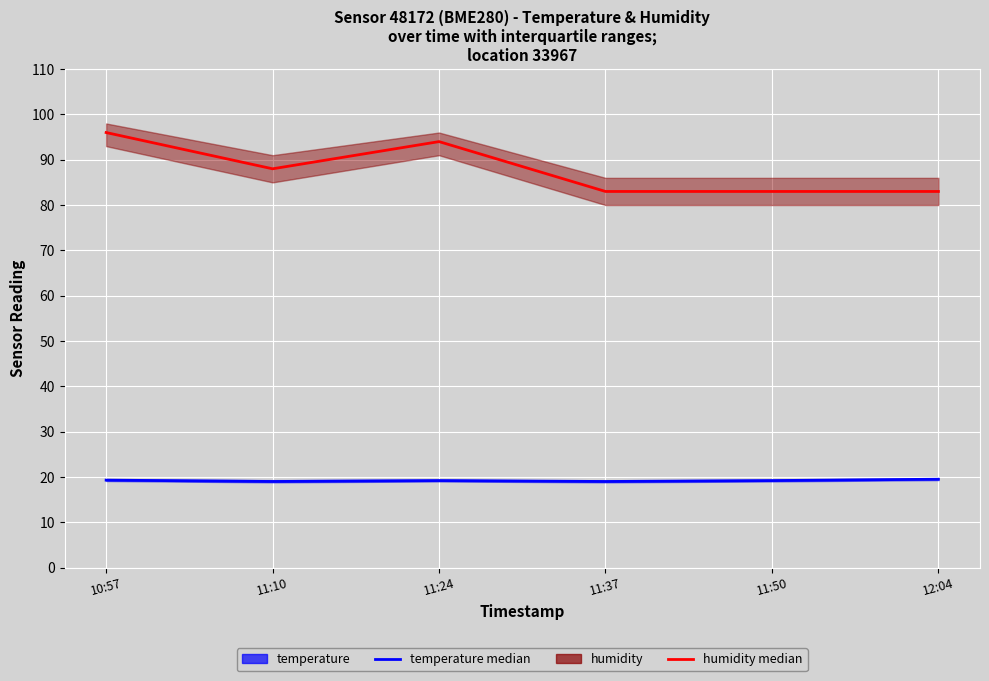

Which has a higher value, 10:57 or 12:04?

10:57